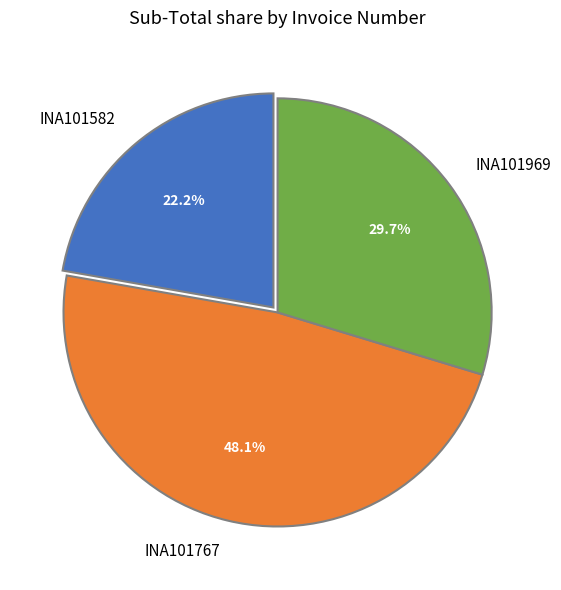

The INA101582 slice represents 35% of the pie. True or false?

False